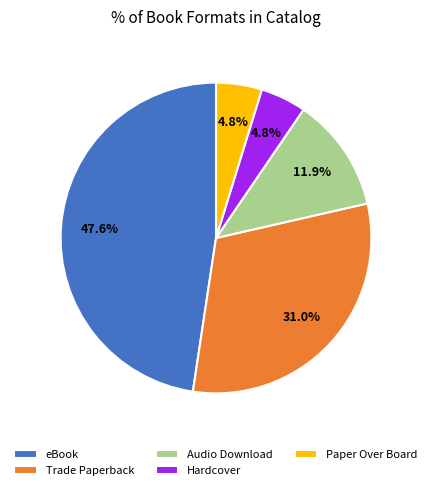

How many slices are in this pie chart?

5